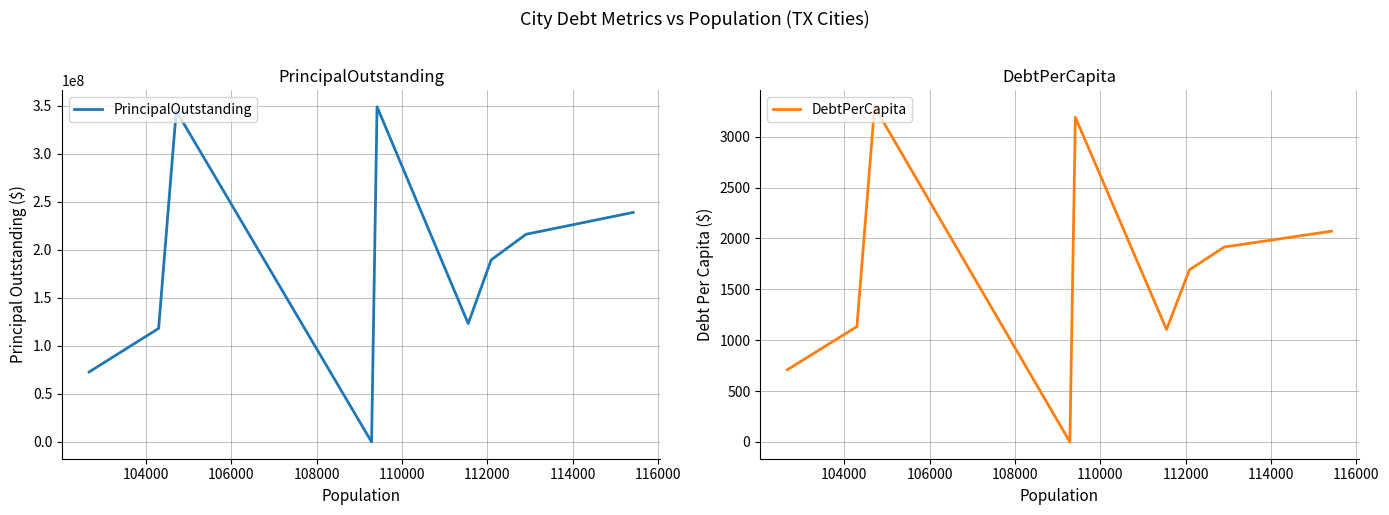

Which series has the largest total across all categories?

PrincipalOutstanding